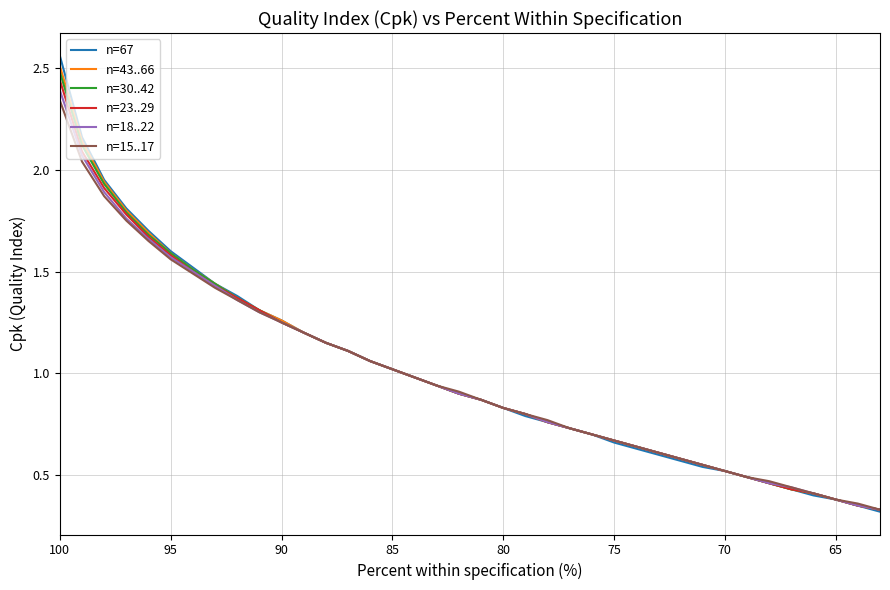

True or false: n=43..66 has more than 0 interior local peaks.

False